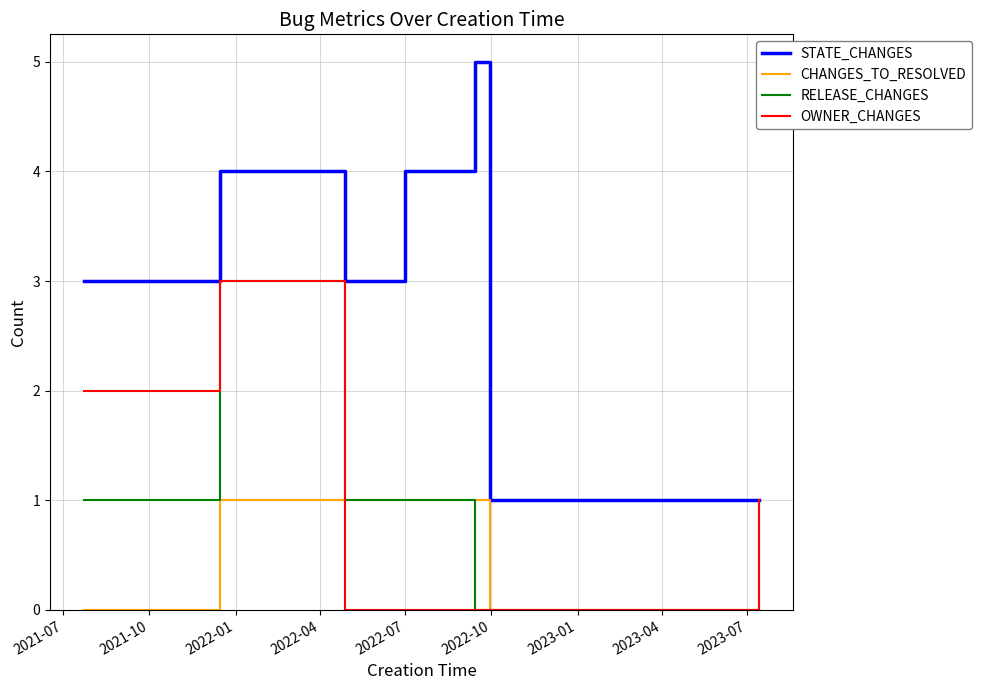

Which series has the largest range (max minus min)?

STATE_CHANGES